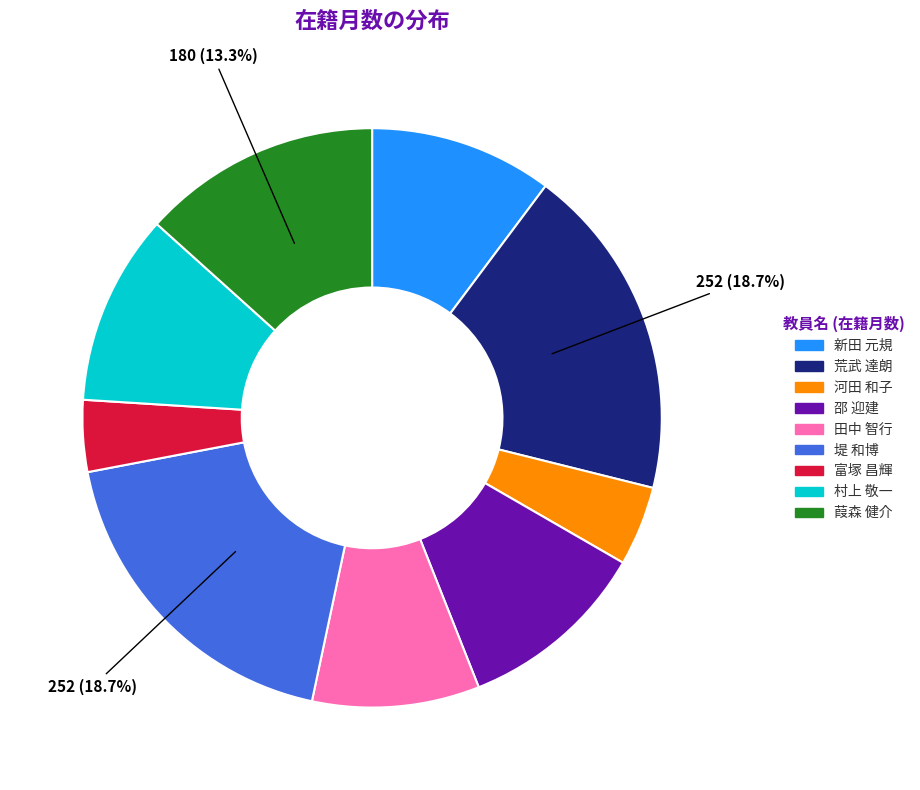

Is 葭森 健介 the majority of the pie?

No